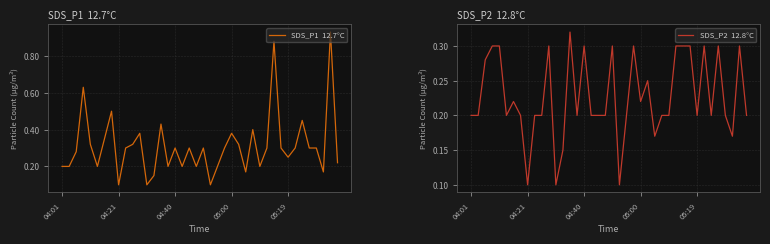

What is the difference between the second highest and minimum values in the SDS_P2  12.8°C series?

0.2